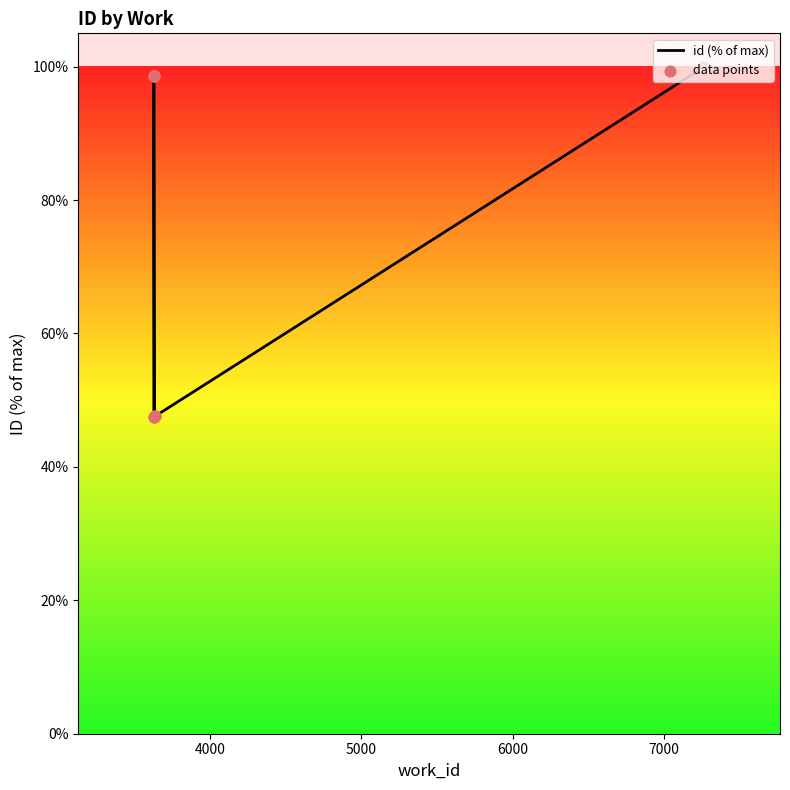

What are all the series names shown in the legend?

id (% of max), data points